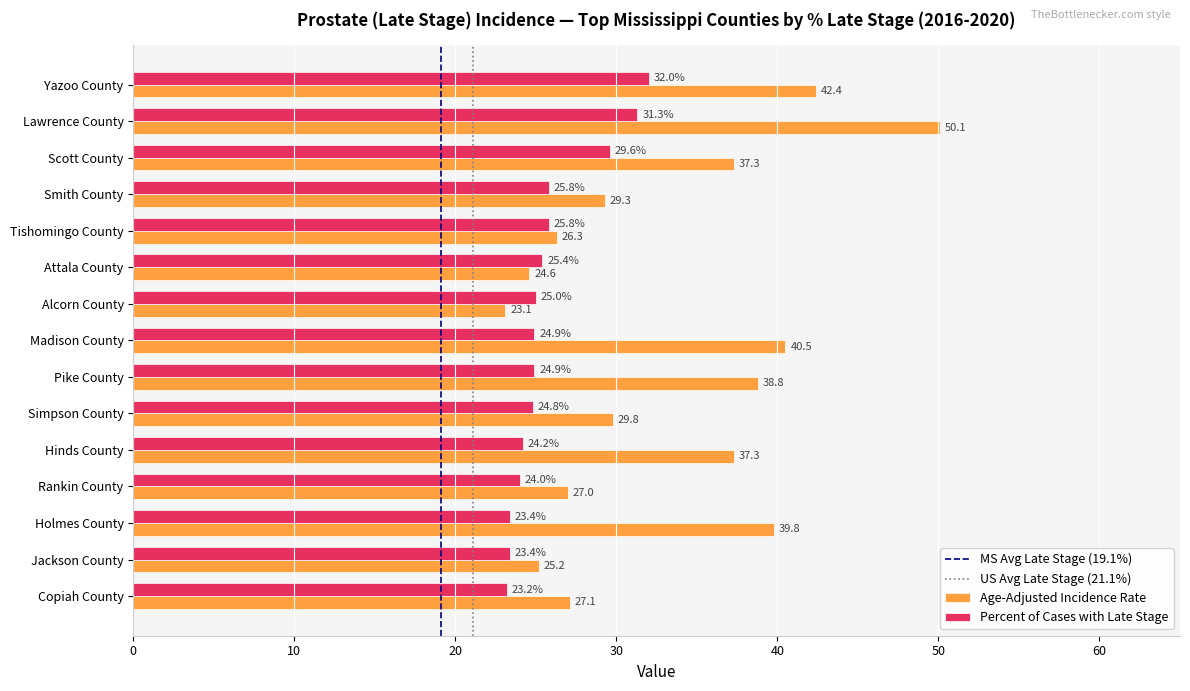

Is it true that Percent of Cases with Late Stage equals 38.4 at Jackson County?

False